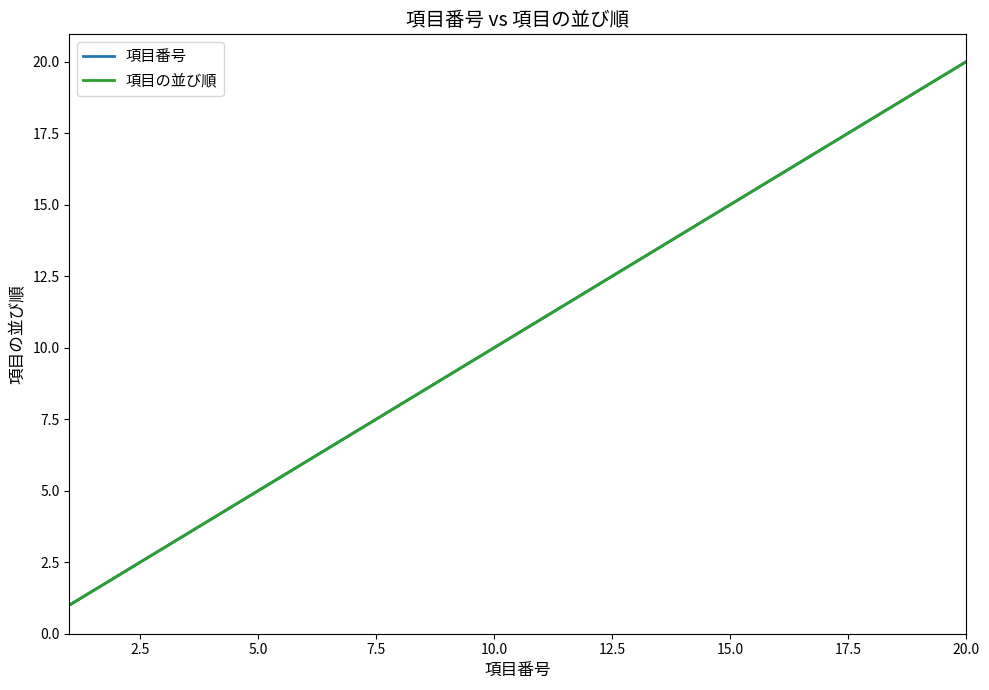

Is this an area chart (filled region under the line)?

No